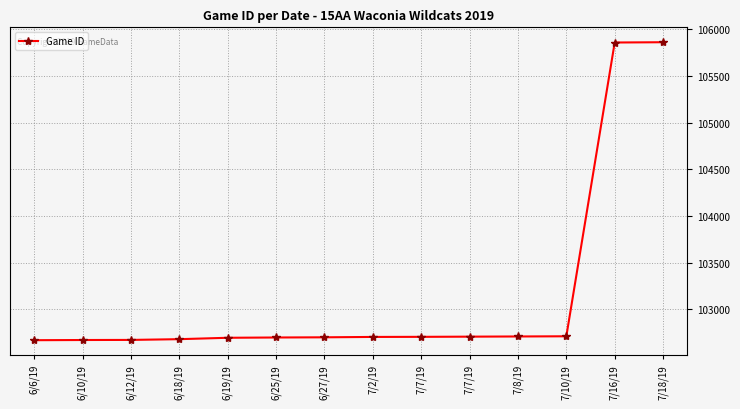

Does the chart have visible grid lines?

Yes